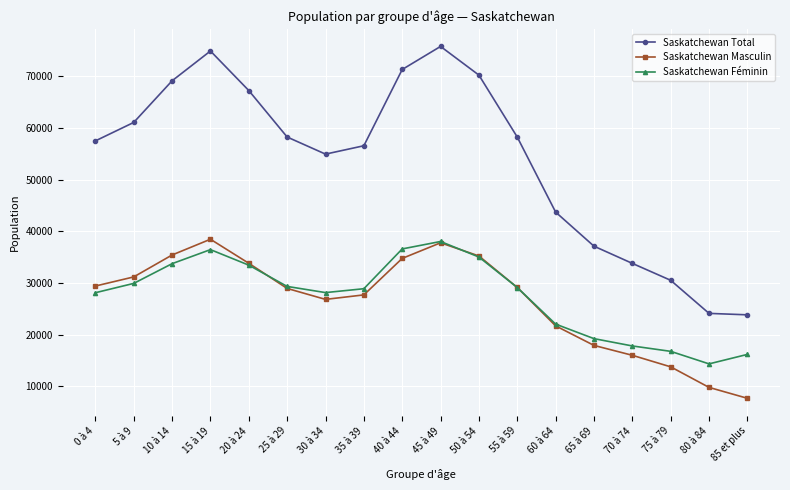

Is the value of Saskatchewan Masculin at 5 à 9 greater than the value of Saskatchewan Total at 5 à 9?

No